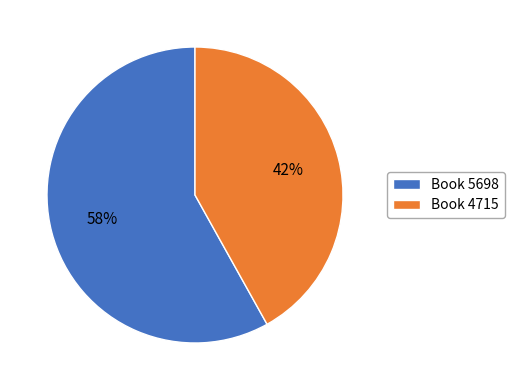

To the nearest percent, what portion does Book 5698 represent?

58%